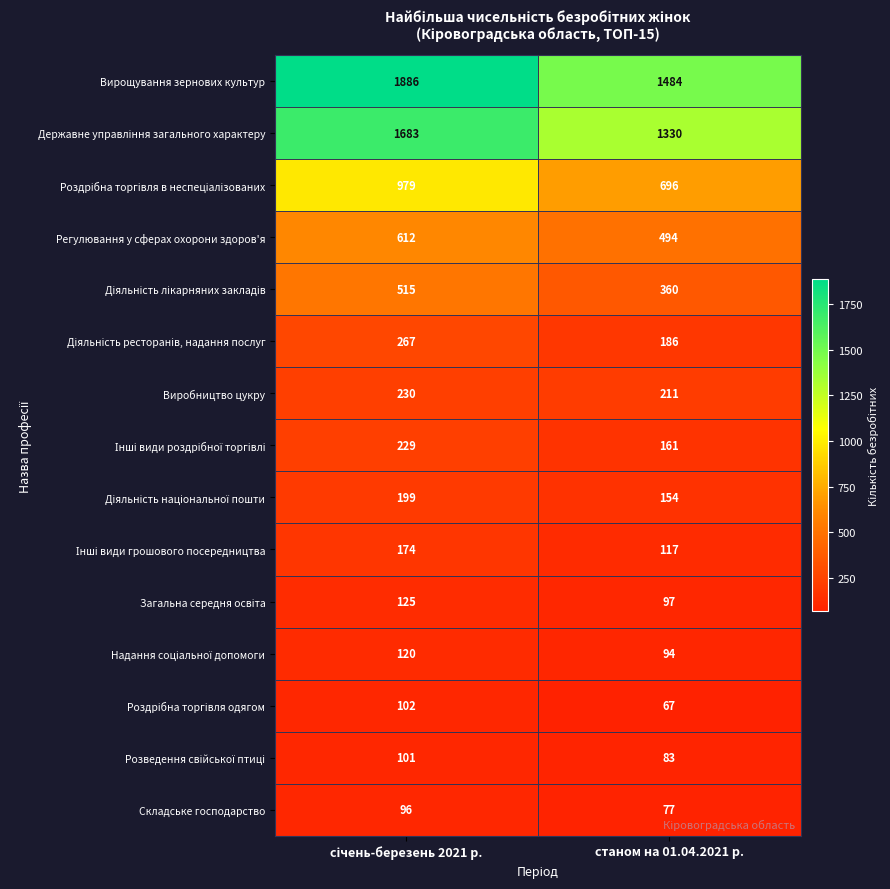

The value of Виробництво цукру at станом на 01.04.2021 р. is 370. True or false?

False